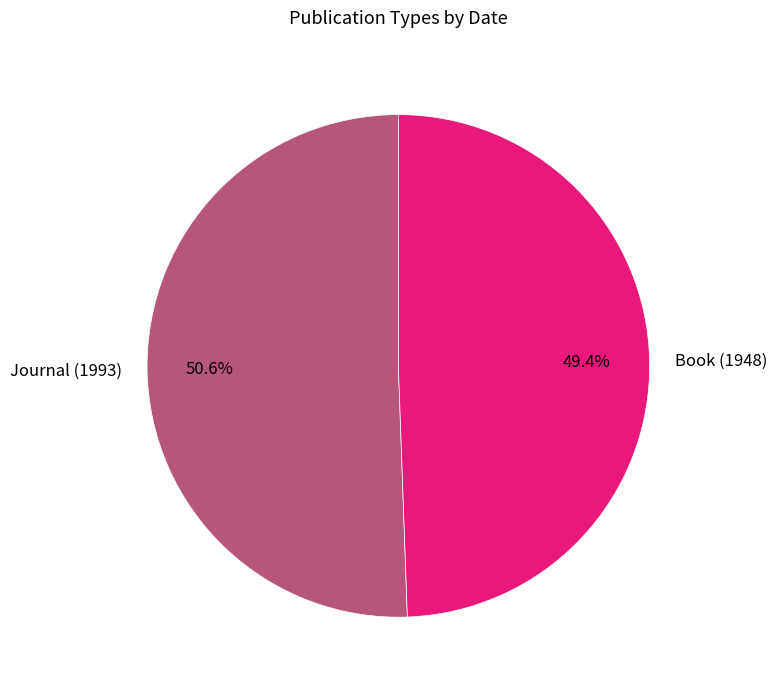

Count the number of slices in the pie.

2